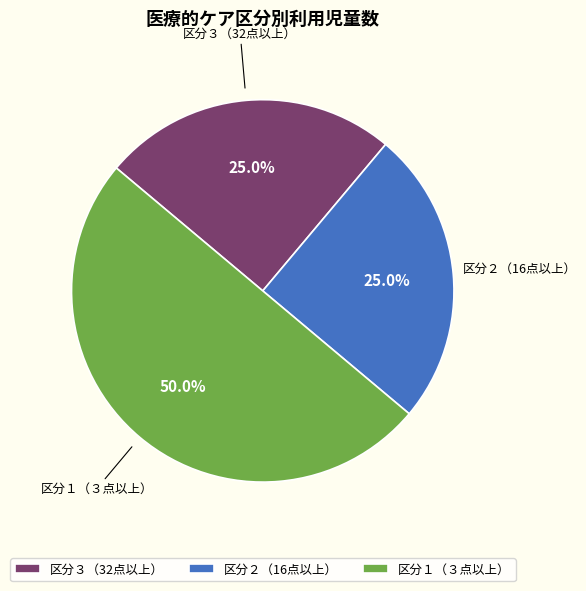

Which slice is the largest?

区分１（３点以上）